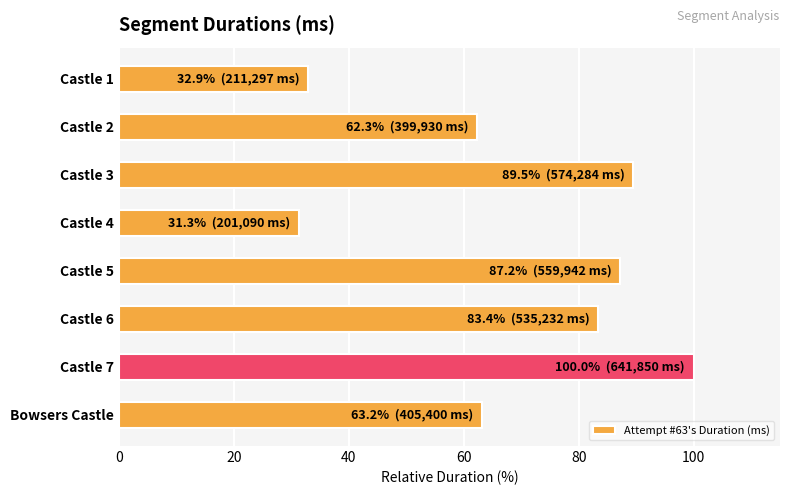

What is the minimum value shown in the chart?

31.3